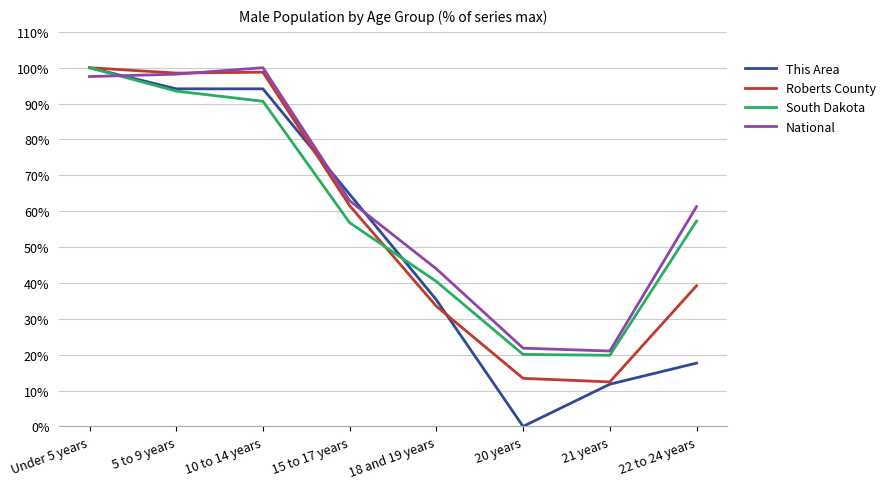

True or false: Roberts County has a value of 156.7 at Under 5 years.

False